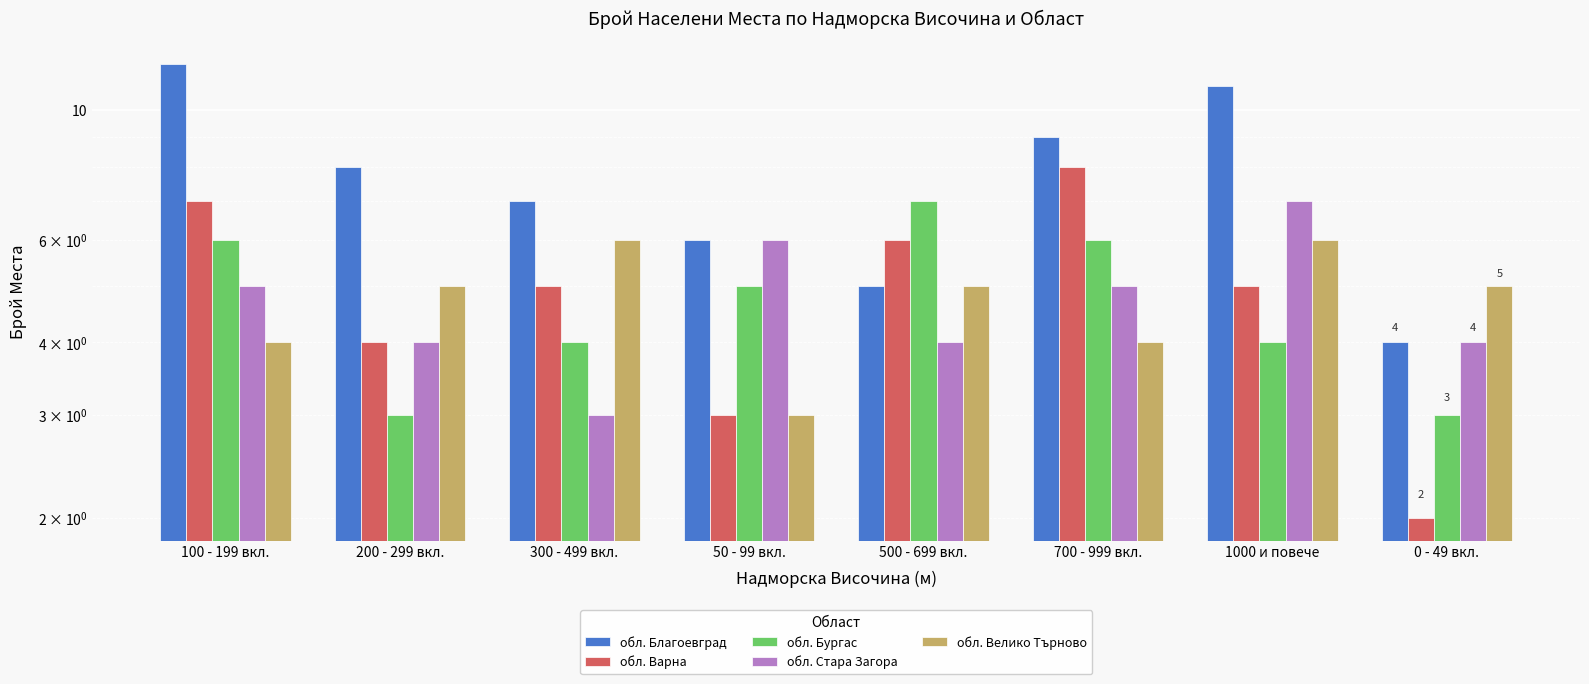

Rank the series by their maximum value, from lowest to highest.

обл. Велико Търново, обл. Бургас, обл. Стара Загора, обл. Варна, обл. Благоевград